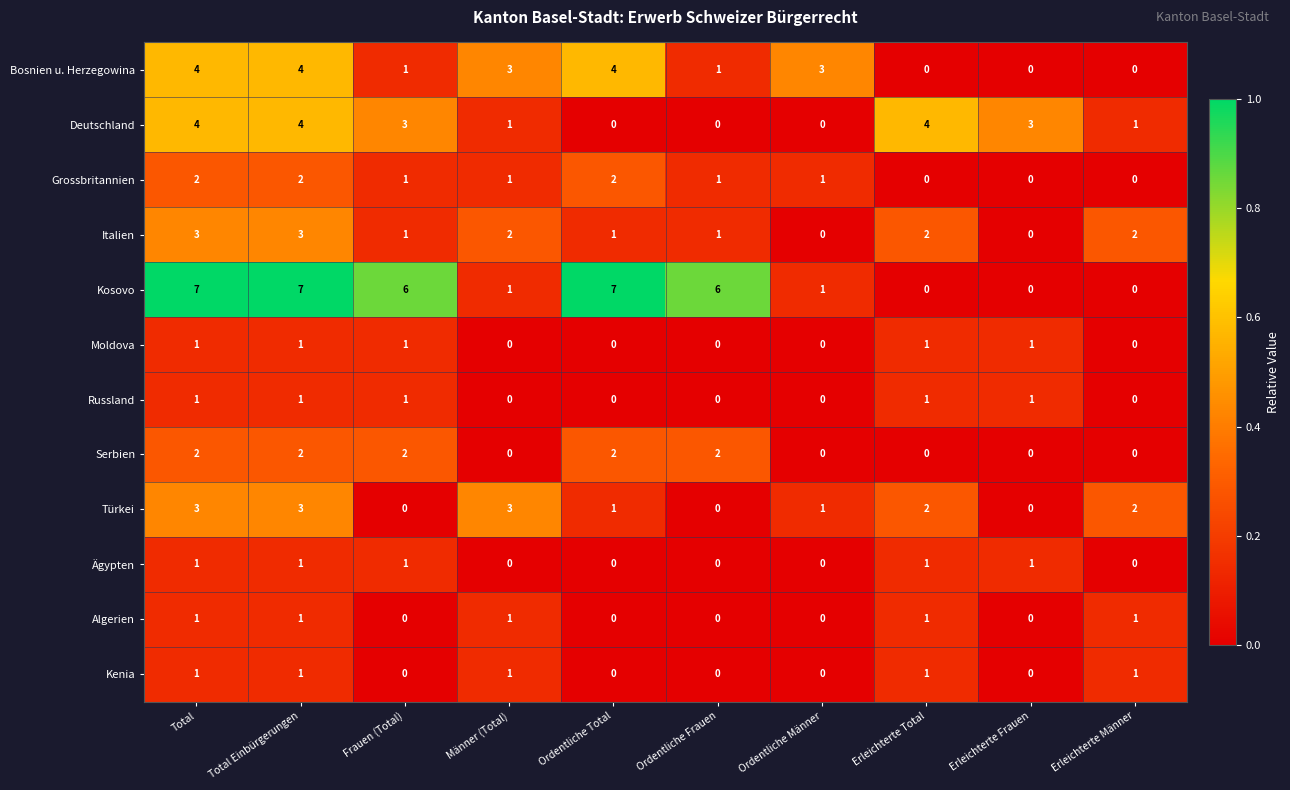

Which series changed the most between Total Einbürgerungen and Erleichterte Total?

Kosovo